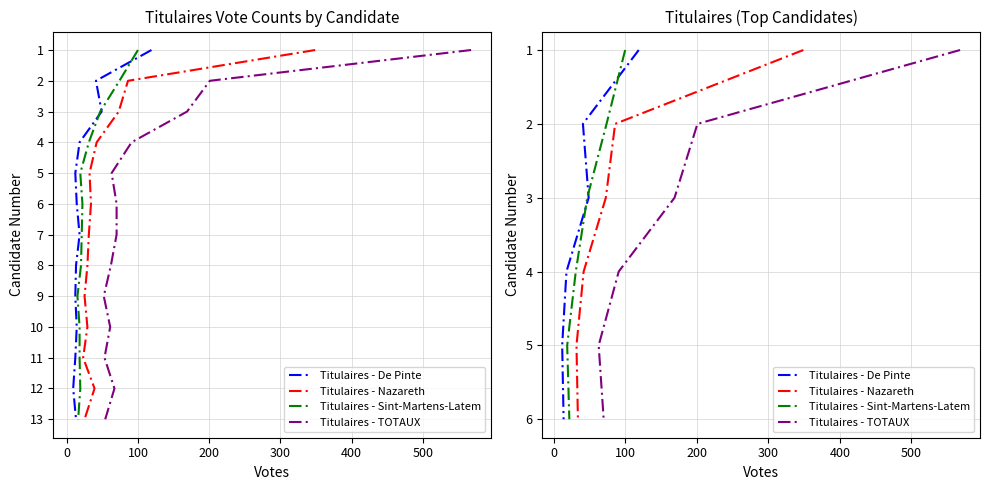

Is it true that Titulaires - TOTAUX equals 9 at 400?

False